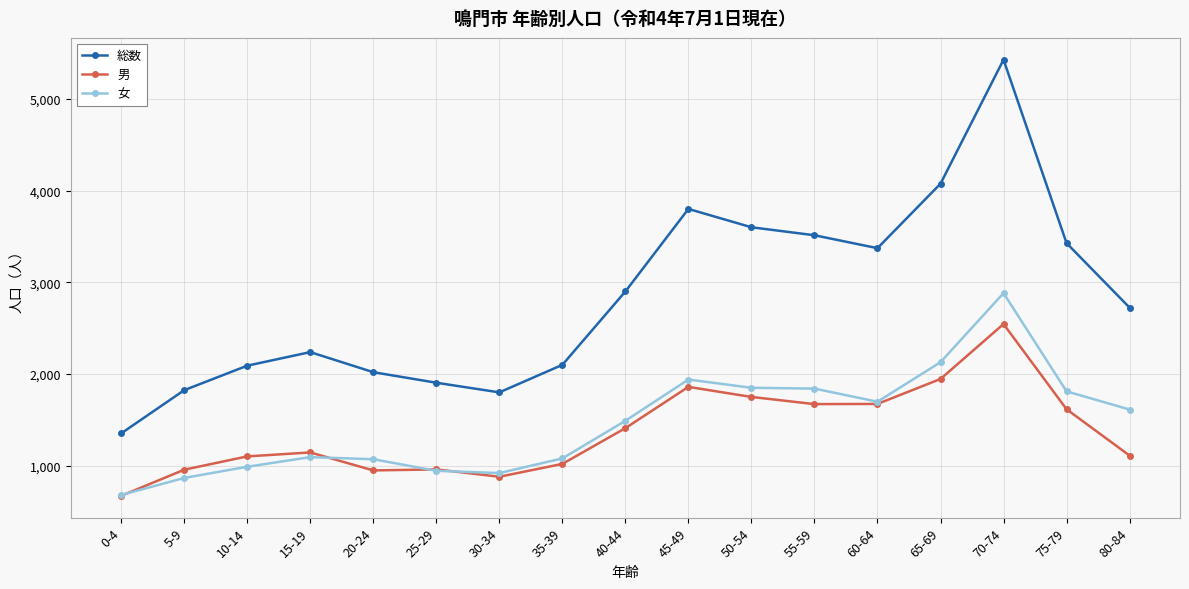

True or false: 女 and 男 cross at least once.

True